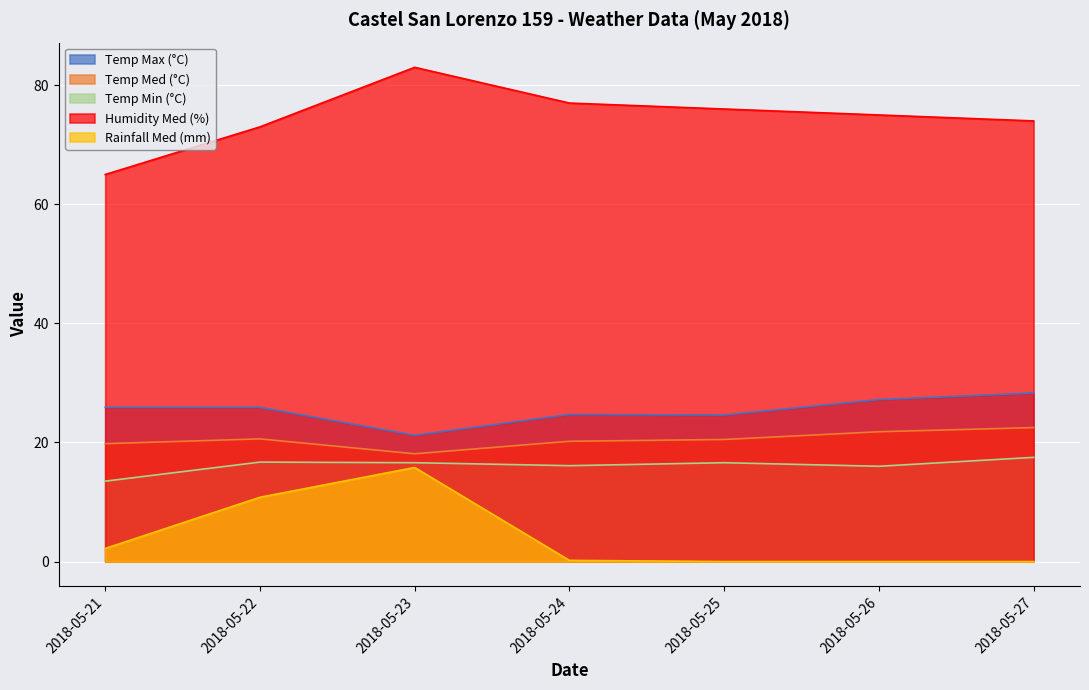

Is the value of Temp Med (°C) at 2018-05-22 greater than the value of Humidity Med (%) at 2018-05-21?

No